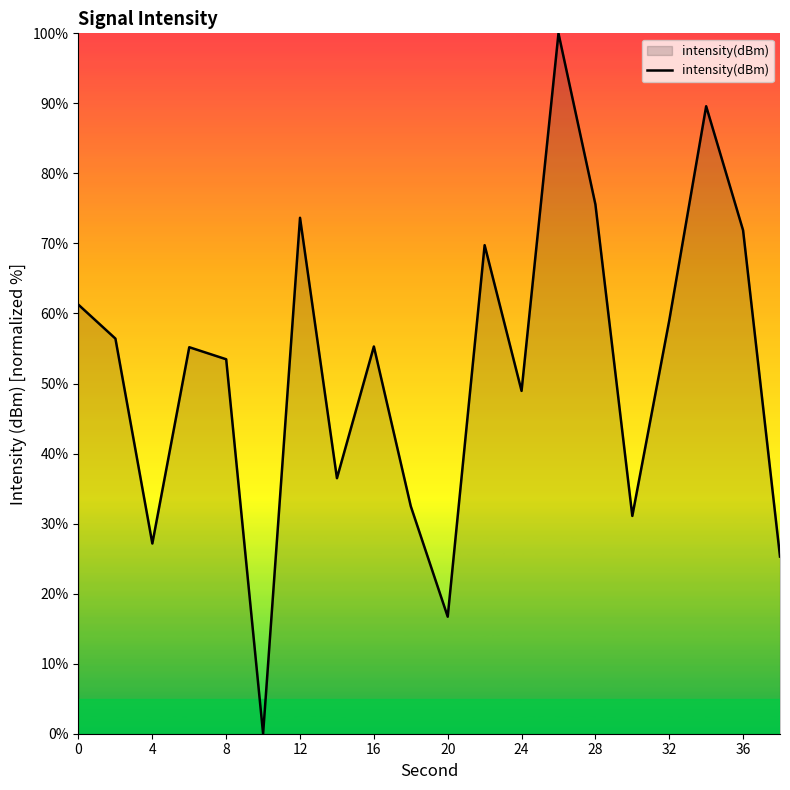

True or false: the data has more than 2 interior local peaks.

True